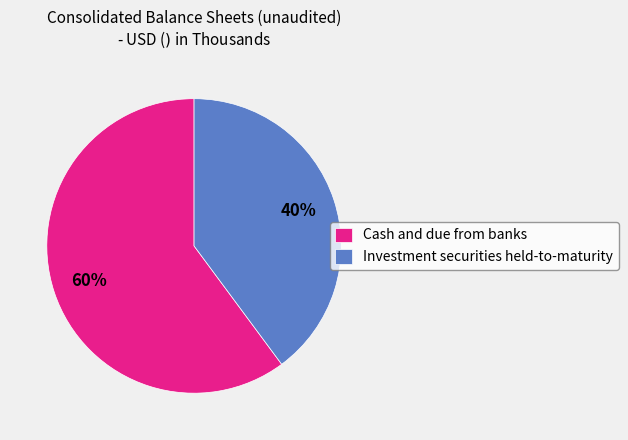

Which category has the smallest portion of the pie?

Investment securities held-to-maturity